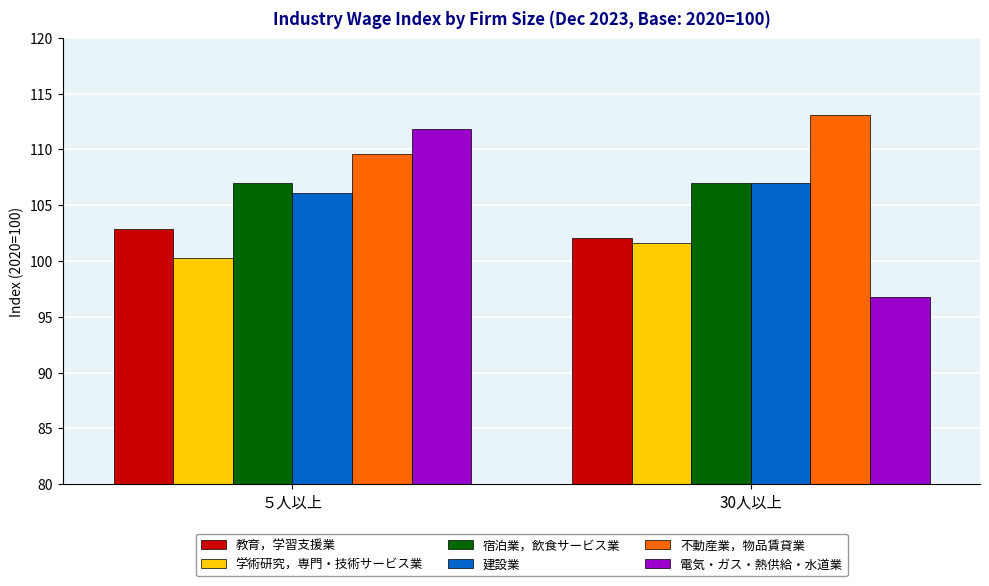

What is the value of the 学術研究，専門・技術サービス業 bar at the 2nd from the left?

101.6